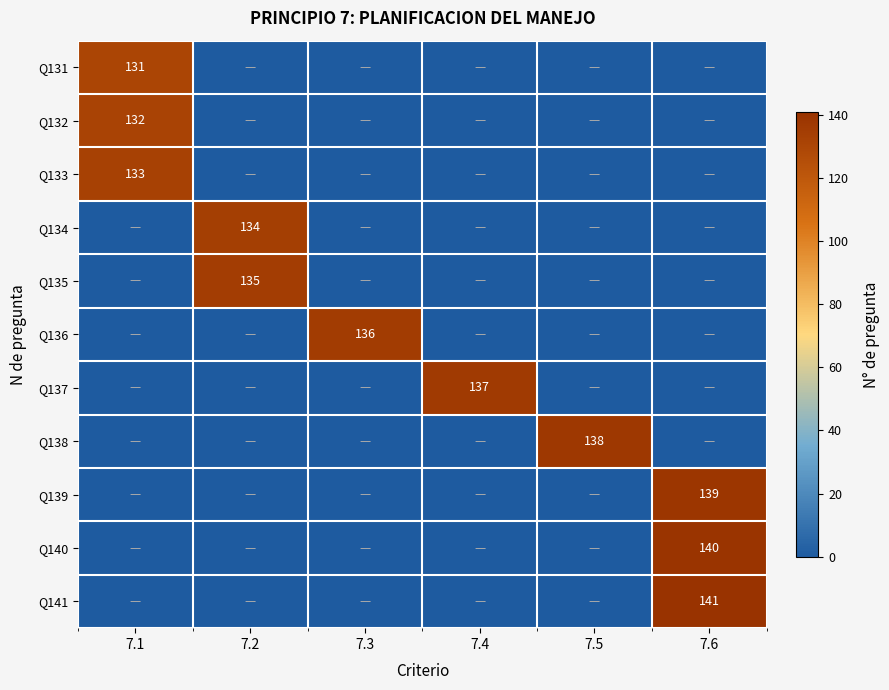

True or false: Q138 has a value of 67 at 7.5.

False